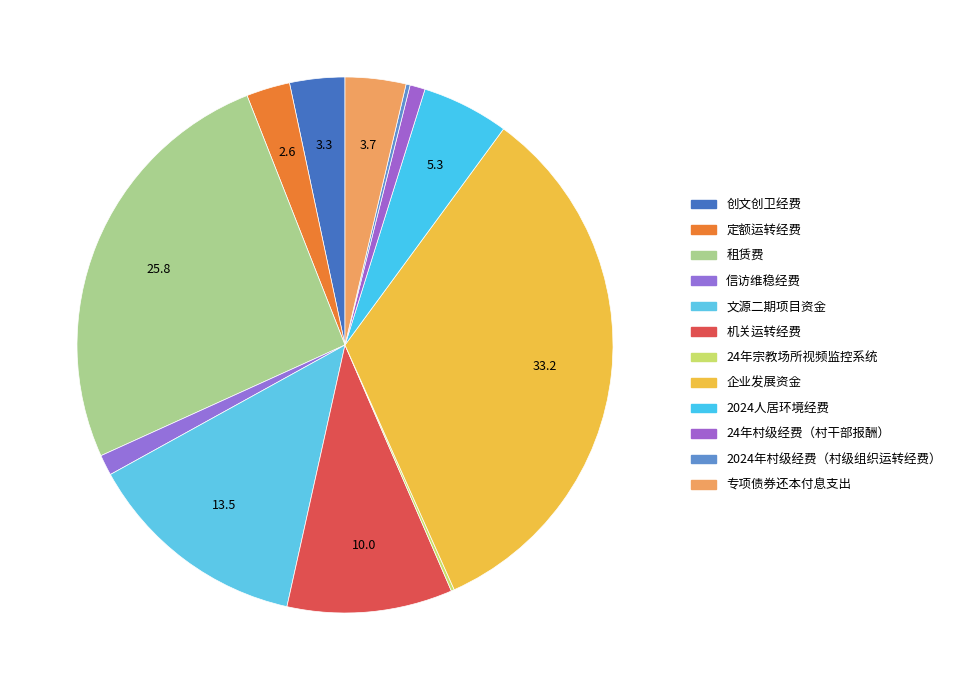

What is the largest slice in the pie chart?

企业发展资金